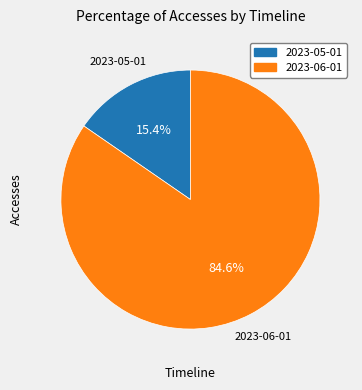

What is the total percentage of 2023-06-01 and 2023-05-01?

100.0%